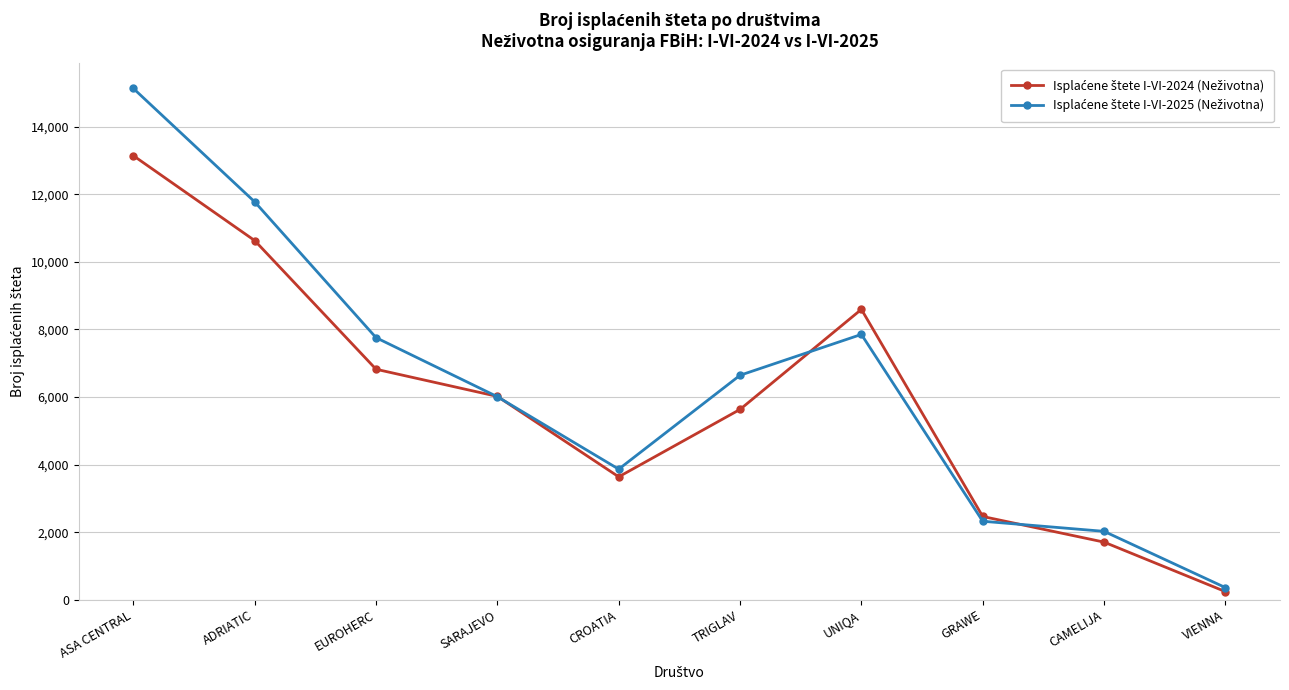

What is the spread (max minus min) of values at UNIQA?

742